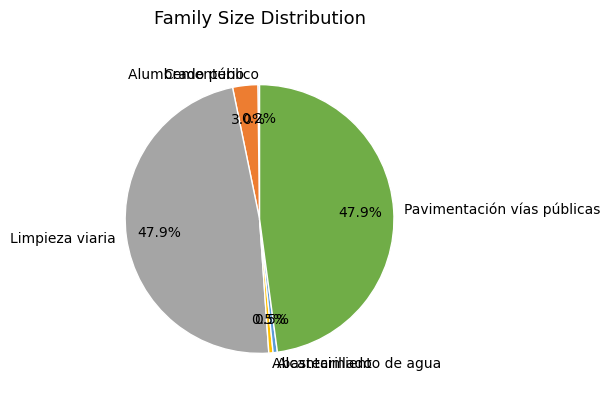

Is the sum of Abastecimiento de agua and Alcantarillado greater than half?

No